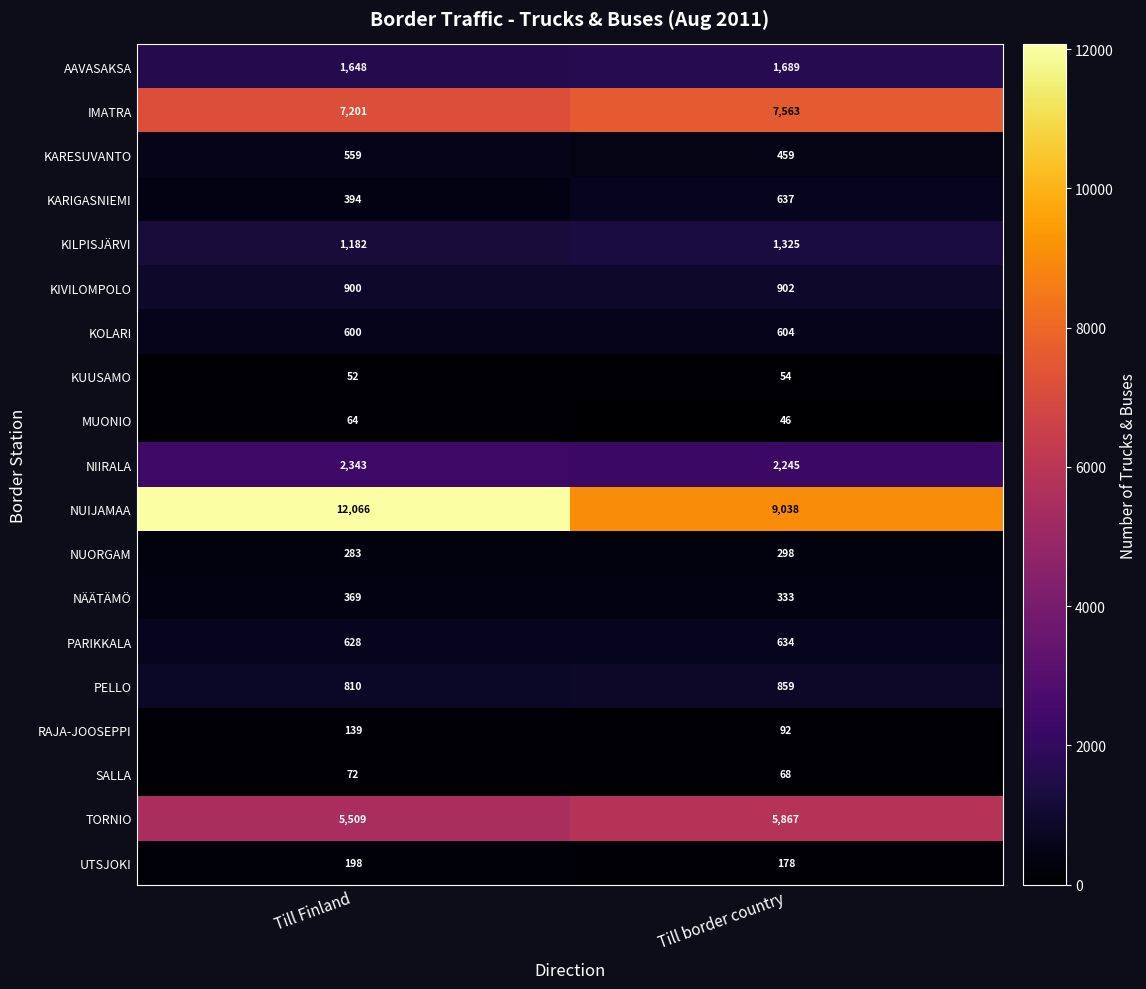

What is the difference between the highest and lowest values at Till Finland?

12014